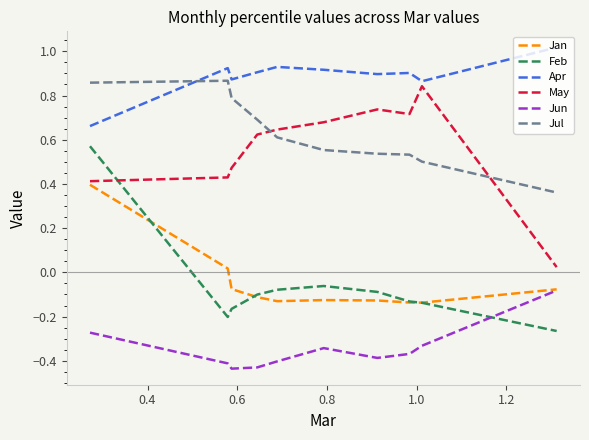

Which series has the largest total across all categories?

Apr